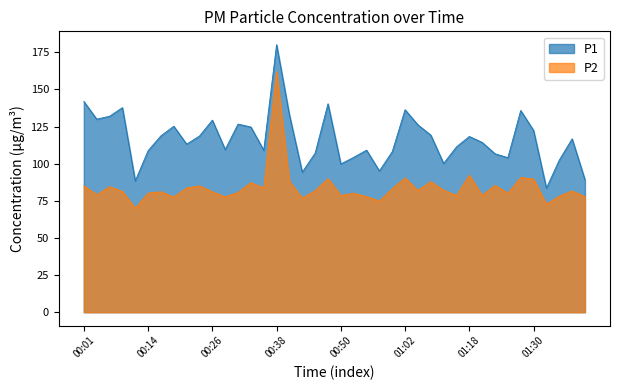

True or false: P1 has more than 2 points higher than both neighbors.

True